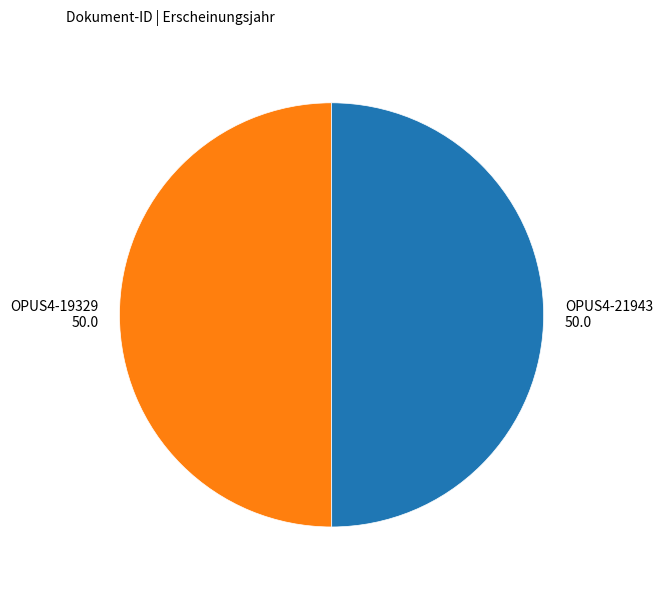

Count the number of slices in the pie.

2